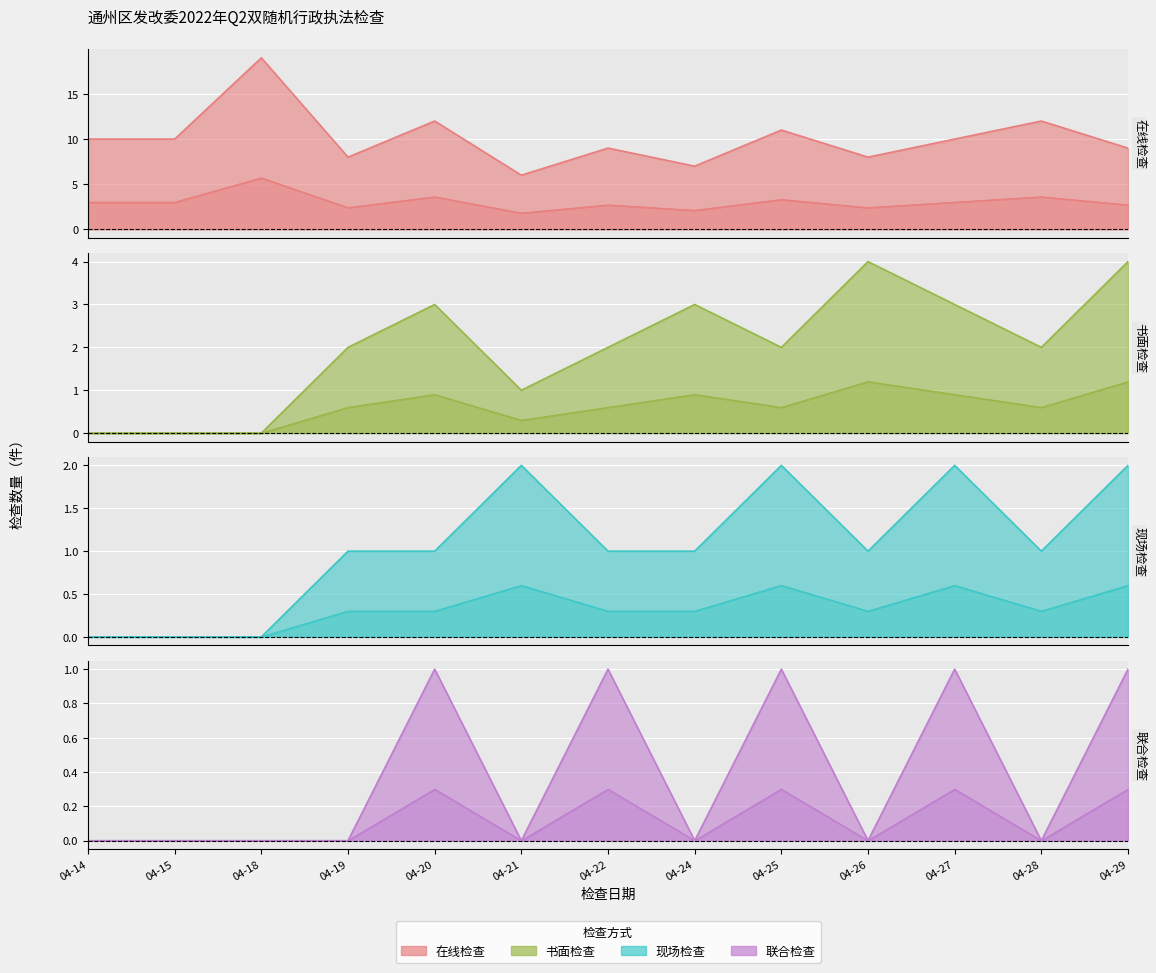

What is the spread (max minus min) of values at 04-20?

11.7